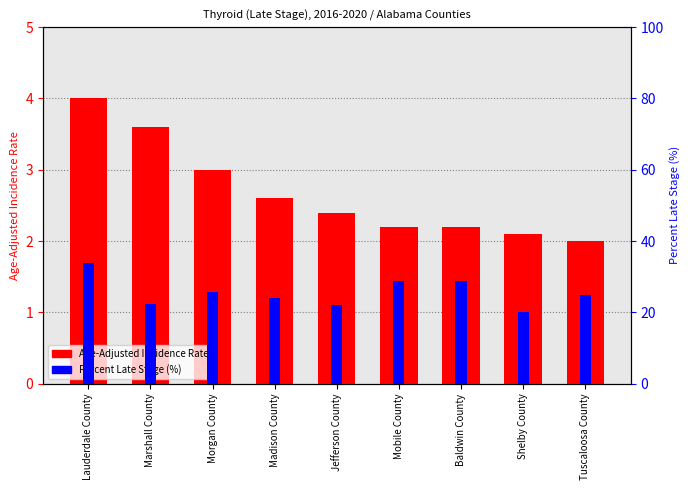

What is the highest value of the Percent Late Stage (%) series?

33.8